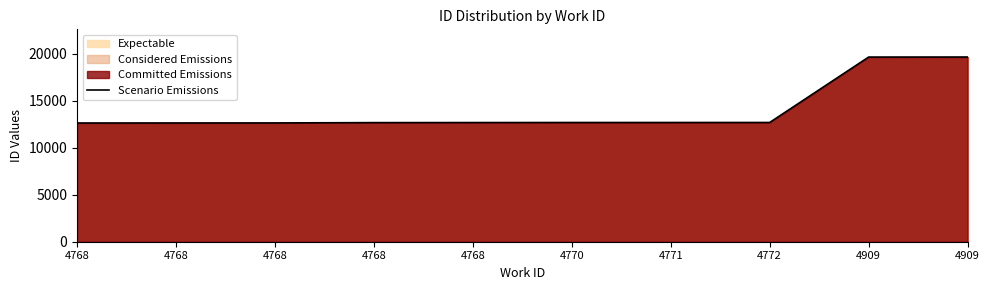

What is the sum of all values?

140492